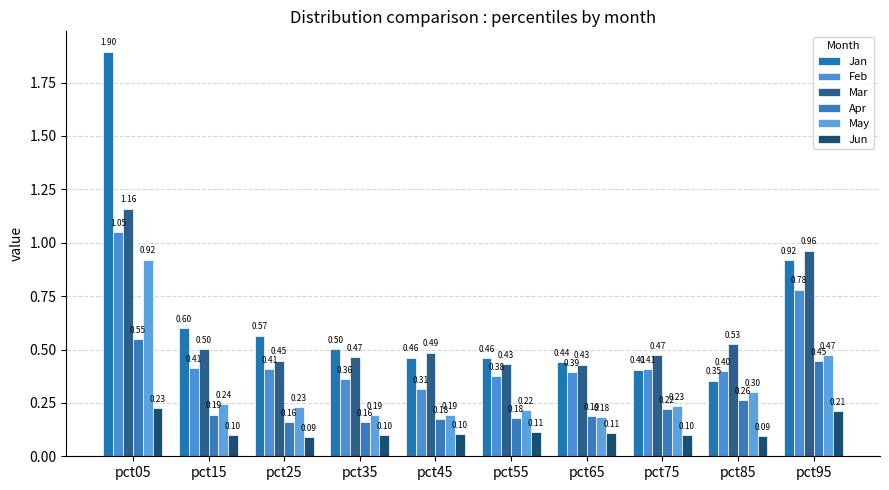

Between pct75 and pct55, which is larger?

pct55